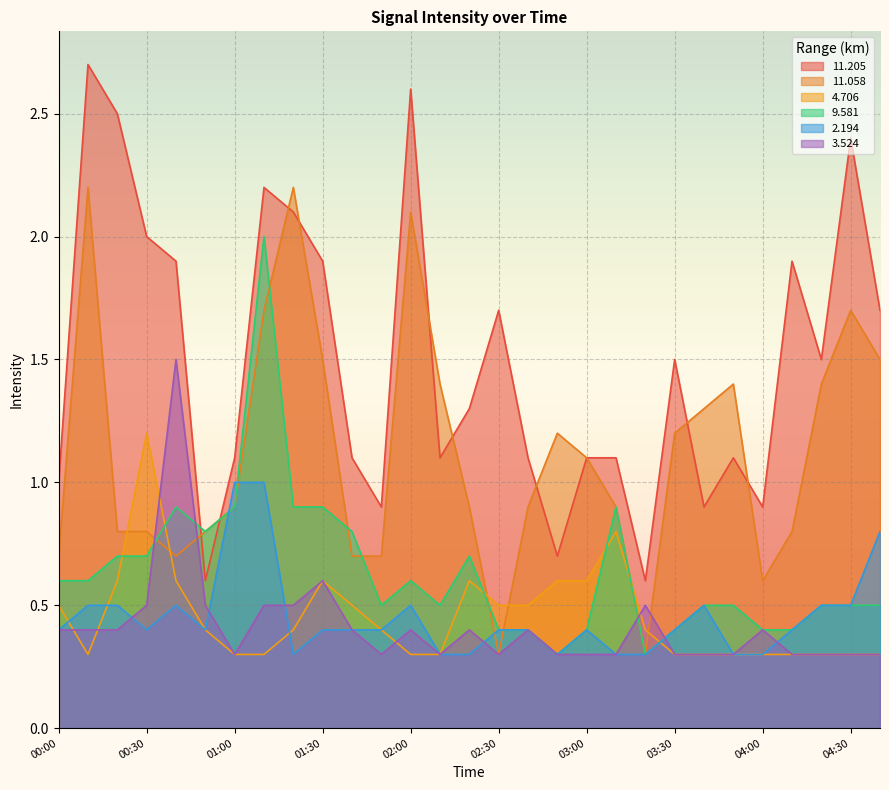

What are all the series names shown in the legend?

11.205, 11.058, 4.706, 9.581, 2.194, 3.524